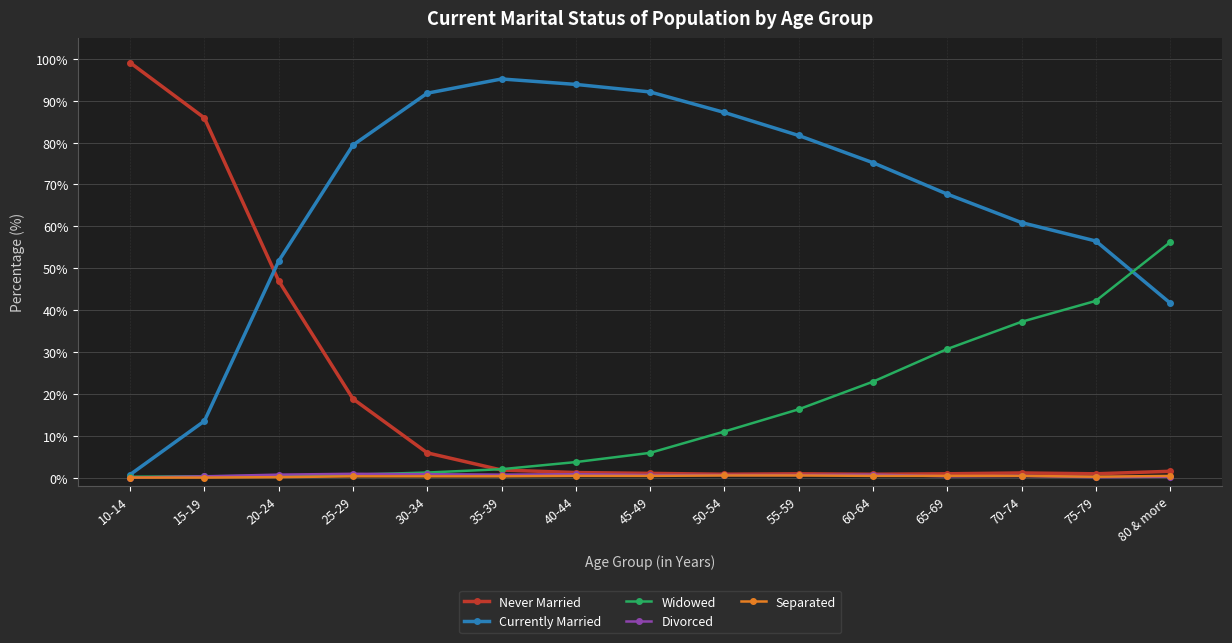

True or false: Never Married has more than 0 points higher than both neighbors.

True